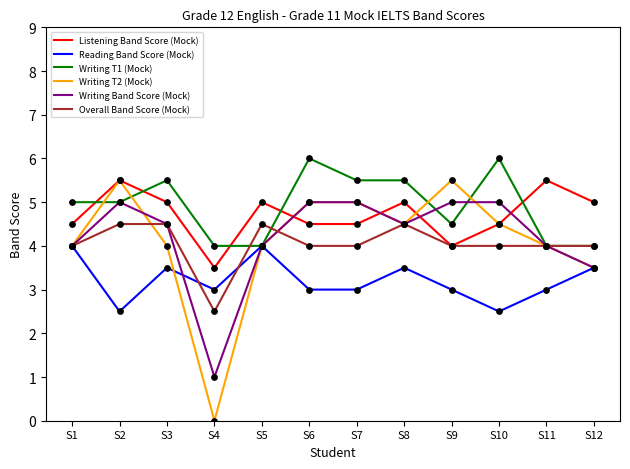

At how many categories does at least one series exceed 2?

12